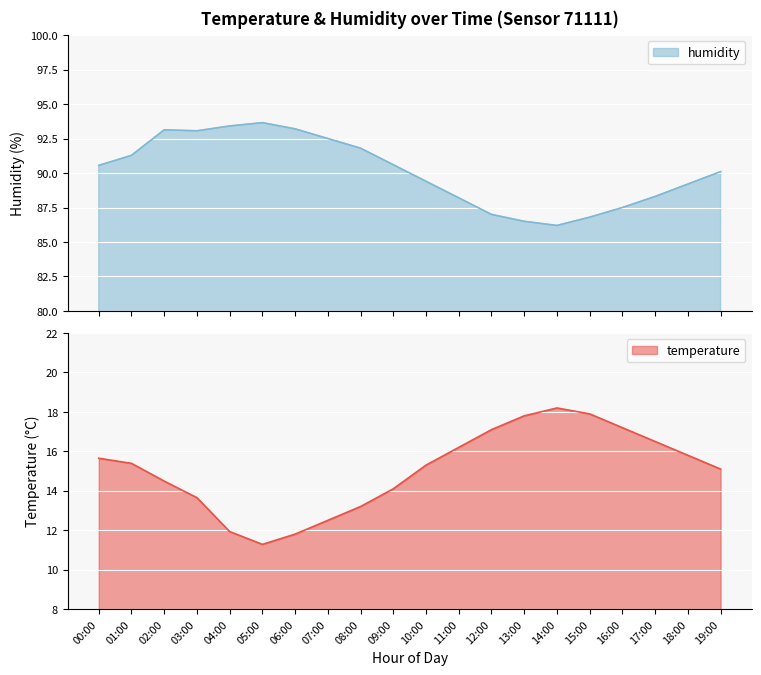

How many values in the temperature series exceed 15?

12